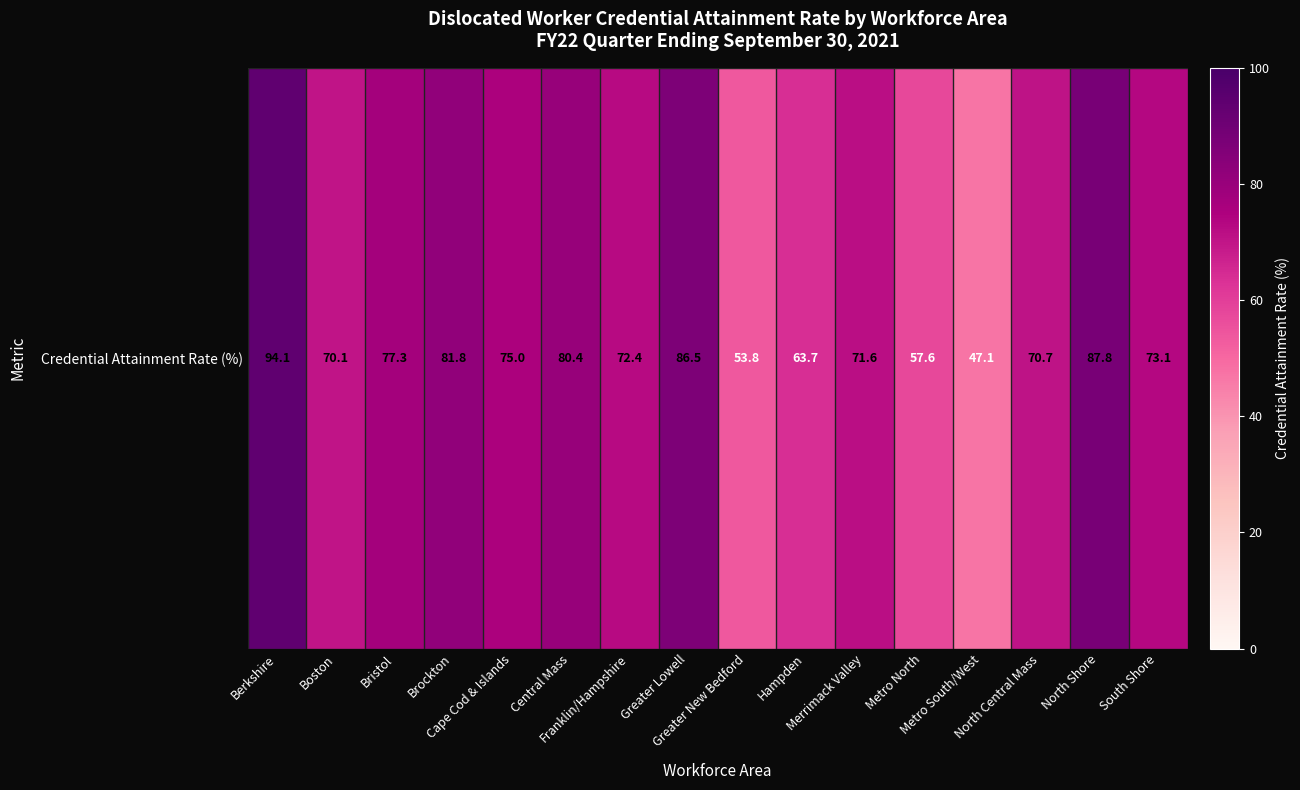

Reading right to left, what are all the values shown in this chart?

South Shore=73.1	North Shore=87.8	North Central Mass=70.7	Metro South/West=47.1	Metro North=57.6	Merrimack Valley=71.6	Hampden=63.7	Greater New Bedford=53.8	Greater Lowell=86.5	Franklin/Hampshire=72.4	Central Mass=80.4	Cape Cod & Islands=75.0	Brockton=81.8	Bristol=77.3	Boston=70.1	Berkshire=94.1